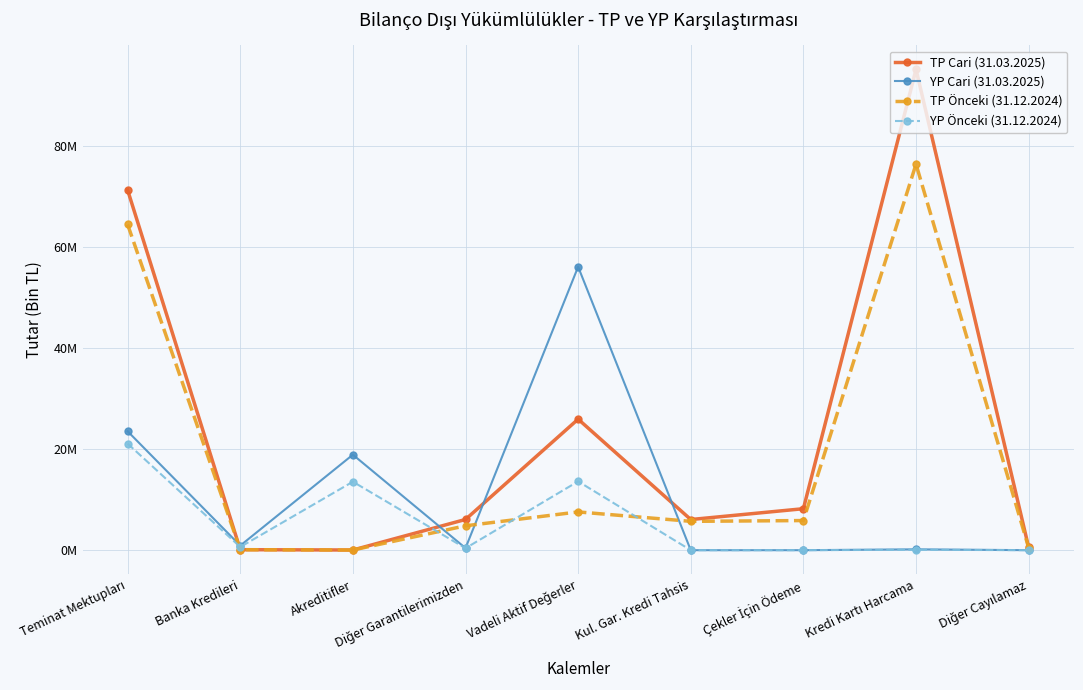

The YP Cari (31.03.2025) series shows 1530 at Diğer Cayılamaz. True or false?

True